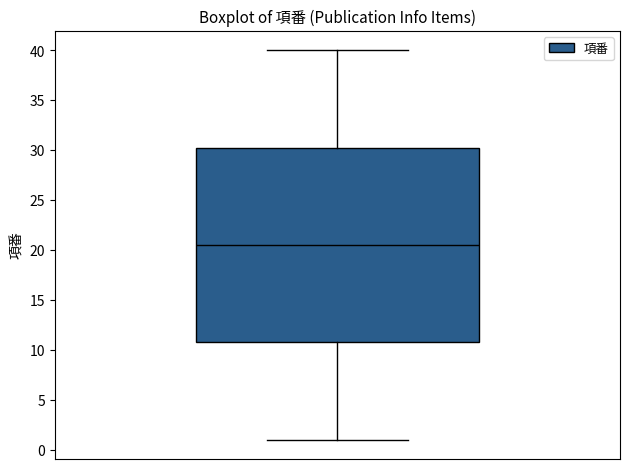

Transcribe this box plot: give where the median line is, the range the box spans, and where the two whiskers end, as read against the y-axis. The values are not printed on the chart, so give them approximately, as read against the axis.

median 20.5, box 11.0 to 30.5, whiskers 1.0 to 40.0